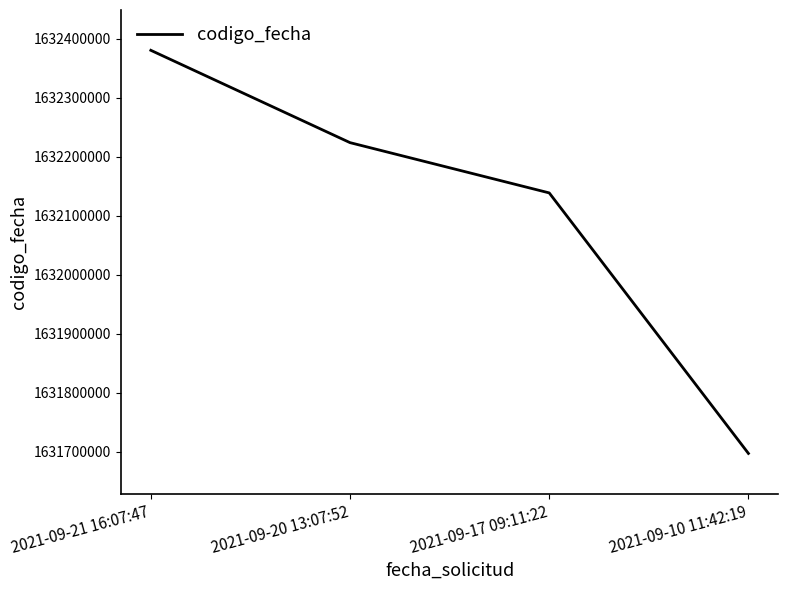

How many lines are shown in the chart?

1